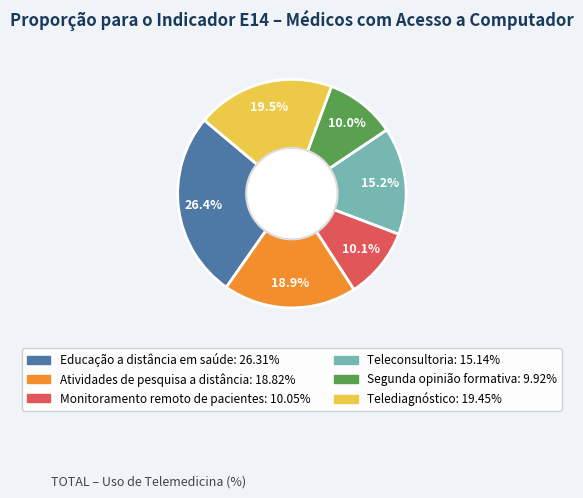

To the nearest percent, what is the average slice percentage?

17%